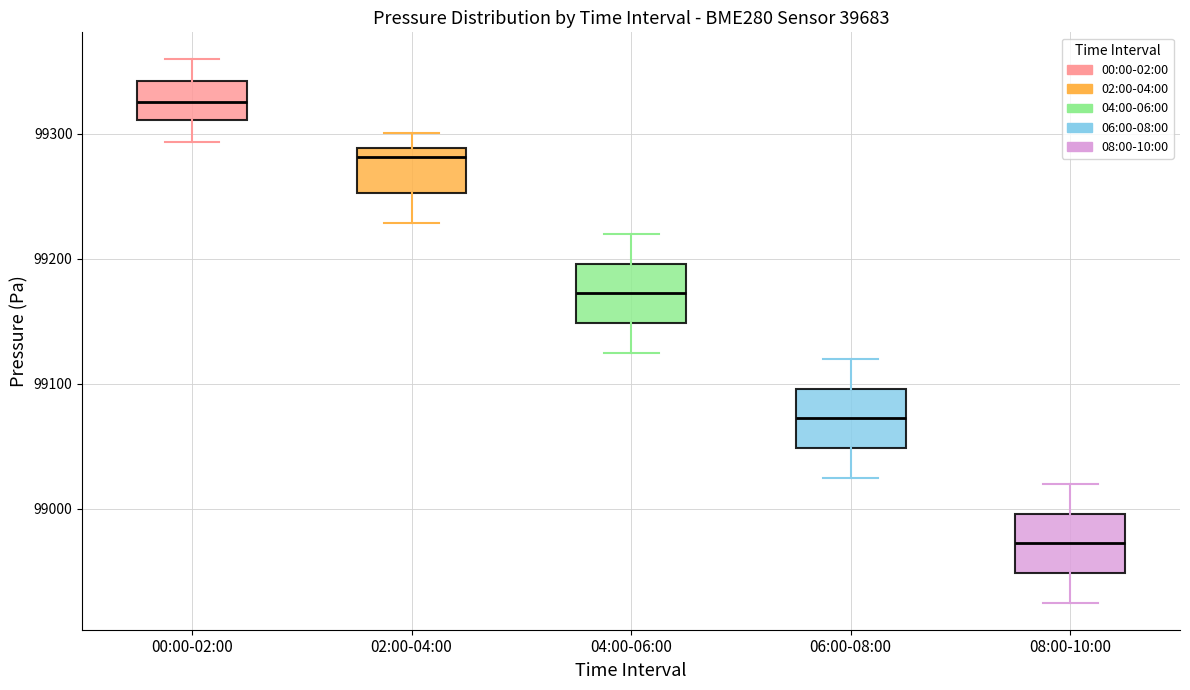

Which box's median line is the lowest?

08:00-10:00